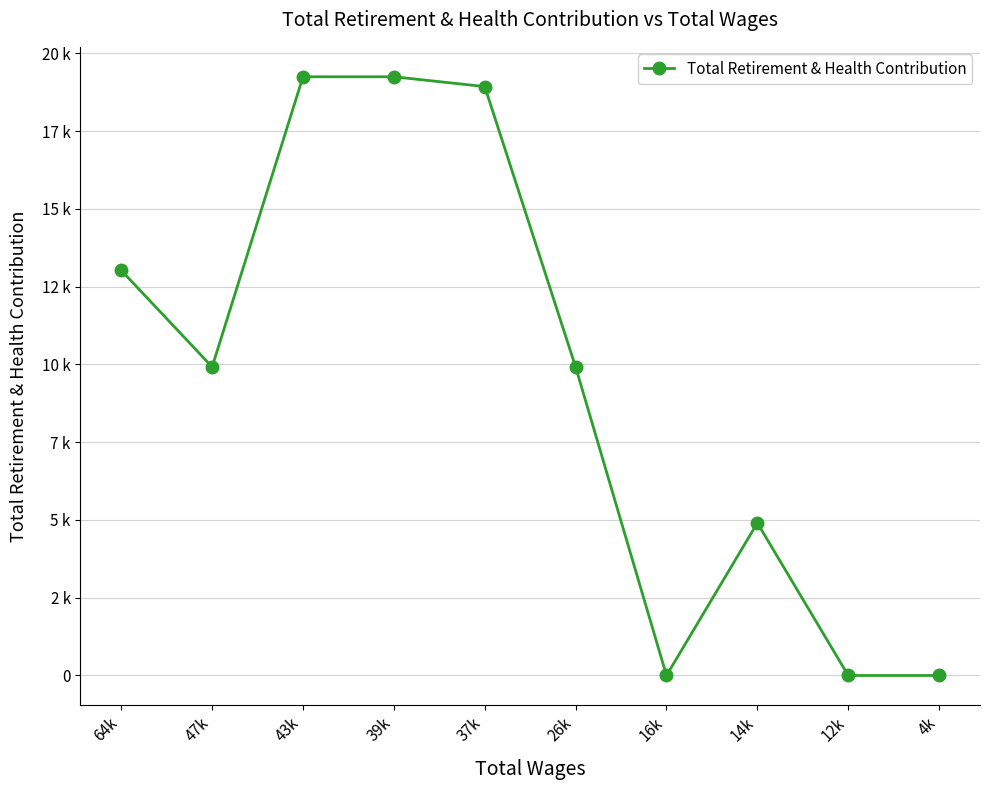

At which category does the chart reach its peak across all series?

43k